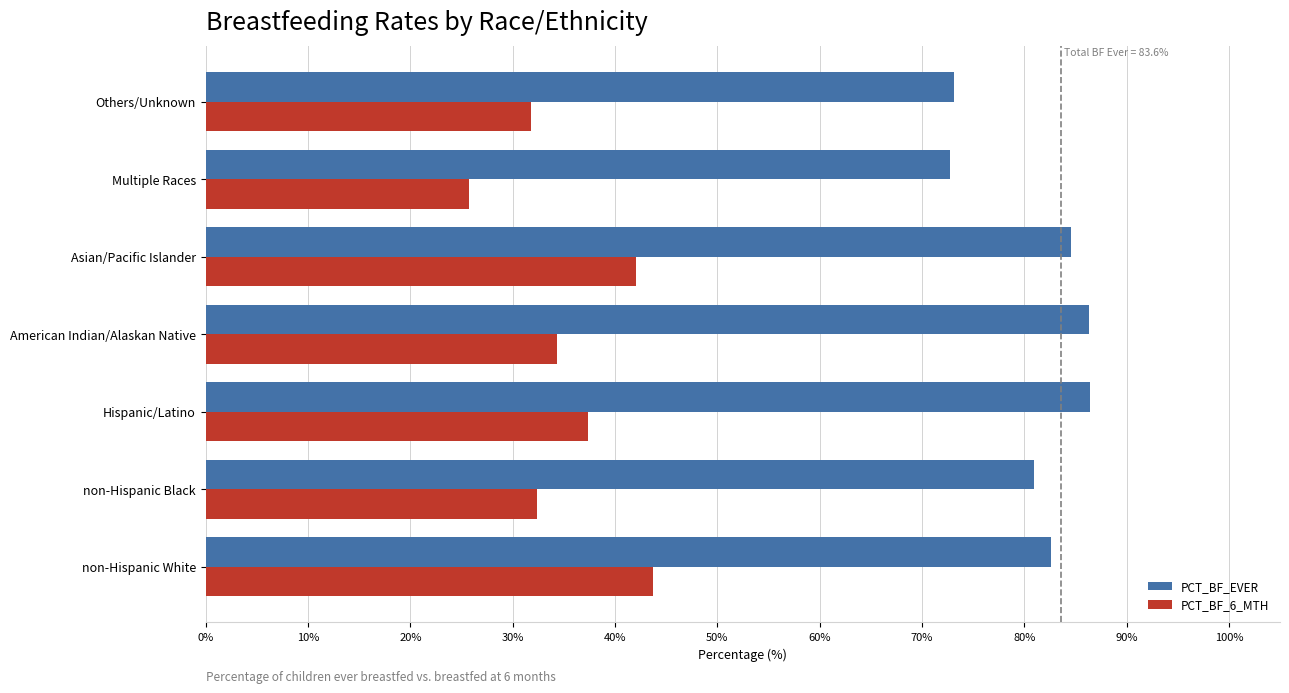

What are all the series names shown in the legend?

PCT_BF_EVER, PCT_BF_6_MTH